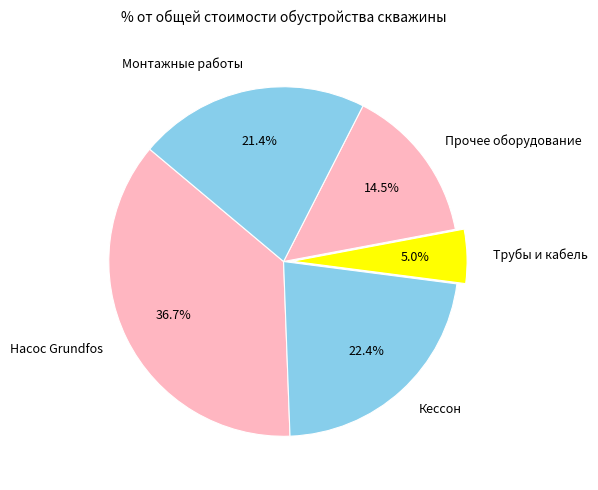

Combined, what portion of the pie is Прочее оборудование and Кессон?

36.9%